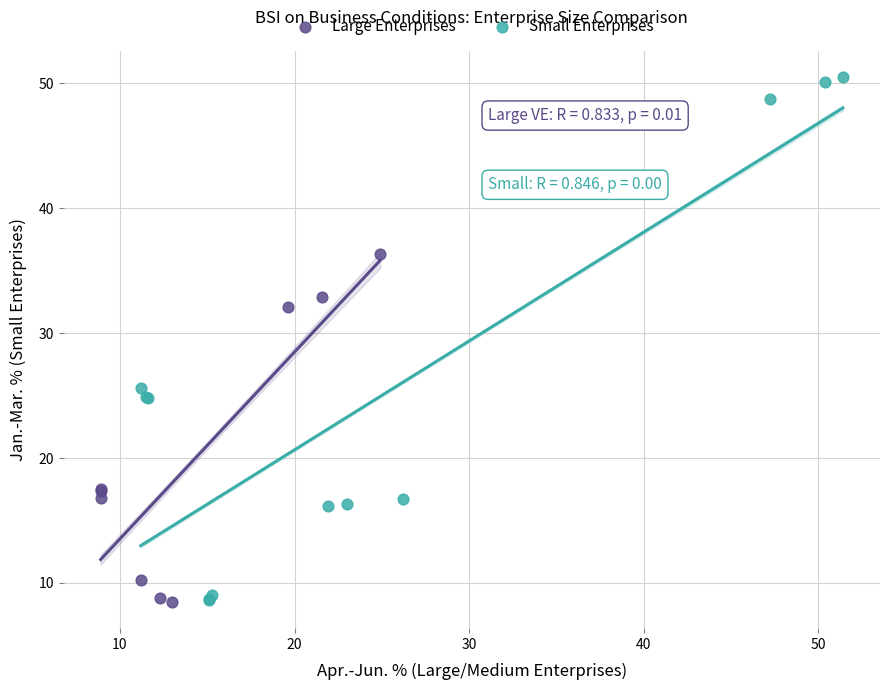

Which series reaches the maximum Y coordinate?

Small Enterprises